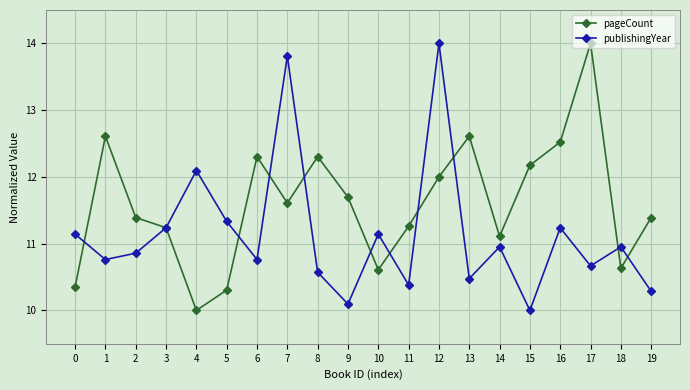

True or false: pageCount has more than 0 interior local peaks.

True